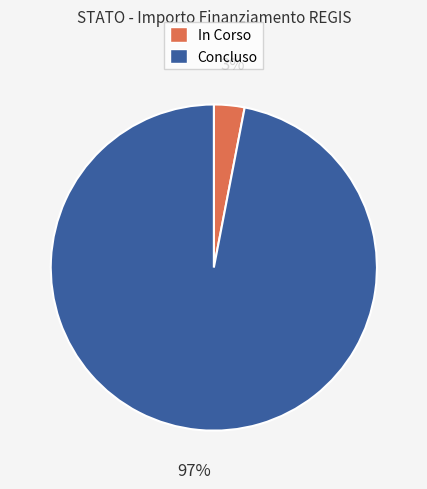

To the nearest percent, what portion does Concluso represent?

97%